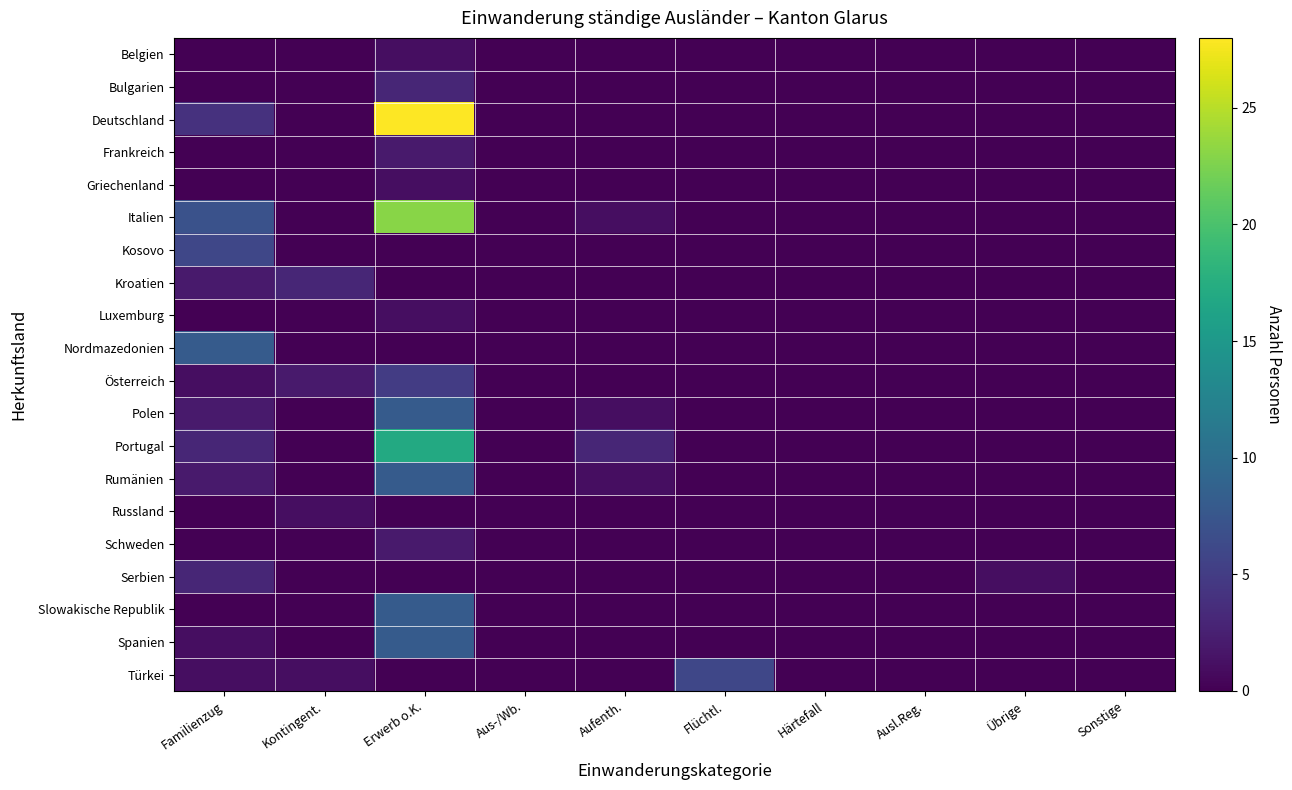

Reading left to right, transcribe all the data shown in this chart.

Belgien: Familienzug=0	Kontingent.=0	Erwerb o.K.=1	Aus-/Wb.=0	Aufenth.=0	Flüchtl.=0	Härtefall=0	Ausl.Reg.=0	Übrige=0	Sonstige=0
Bulgarien: Familienzug=0	Kontingent.=0	Erwerb o.K.=3	Aus-/Wb.=0	Aufenth.=0	Flüchtl.=0	Härtefall=0	Ausl.Reg.=0	Übrige=0	Sonstige=0
Deutschland: Familienzug=4	Kontingent.=0	Erwerb o.K.=28	Aus-/Wb.=0	Aufenth.=0	Flüchtl.=0	Härtefall=0	Ausl.Reg.=0	Übrige=0	Sonstige=0
Frankreich: Familienzug=0	Kontingent.=0	Erwerb o.K.=2	Aus-/Wb.=0	Aufenth.=0	Flüchtl.=0	Härtefall=0	Ausl.Reg.=0	Übrige=0	Sonstige=0
Griechenland: Familienzug=0	Kontingent.=0	Erwerb o.K.=1	Aus-/Wb.=0	Aufenth.=0	Flüchtl.=0	Härtefall=0	Ausl.Reg.=0	Übrige=0	Sonstige=0
Italien: Familienzug=7	Kontingent.=0	Erwerb o.K.=23	Aus-/Wb.=0	Aufenth.=1	Flüchtl.=0	Härtefall=0	Ausl.Reg.=0	Übrige=0	Sonstige=0
Kosovo: Familienzug=6	Kontingent.=0	Erwerb o.K.=0	Aus-/Wb.=0	Aufenth.=0	Flüchtl.=0	Härtefall=0	Ausl.Reg.=0	Übrige=0	Sonstige=0
Kroatien: Familienzug=2	Kontingent.=3	Erwerb o.K.=0	Aus-/Wb.=0	Aufenth.=0	Flüchtl.=0	Härtefall=0	Ausl.Reg.=0	Übrige=0	Sonstige=0
Luxemburg: Familienzug=0	Kontingent.=0	Erwerb o.K.=1	Aus-/Wb.=0	Aufenth.=0	Flüchtl.=0	Härtefall=0	Ausl.Reg.=0	Übrige=0	Sonstige=0
Nordmazedonien: Familienzug=8	Kontingent.=0	Erwerb o.K.=0	Aus-/Wb.=0	Aufenth.=0	Flüchtl.=0	Härtefall=0	Ausl.Reg.=0	Übrige=0	Sonstige=0
Österreich: Familienzug=1	Kontingent.=2	Erwerb o.K.=5	Aus-/Wb.=0	Aufenth.=0	Flüchtl.=0	Härtefall=0	Ausl.Reg.=0	Übrige=0	Sonstige=0
Polen: Familienzug=2	Kontingent.=0	Erwerb o.K.=8	Aus-/Wb.=0	Aufenth.=1	Flüchtl.=0	Härtefall=0	Ausl.Reg.=0	Übrige=0	Sonstige=0
Portugal: Familienzug=3	Kontingent.=0	Erwerb o.K.=17	Aus-/Wb.=0	Aufenth.=3	Flüchtl.=0	Härtefall=0	Ausl.Reg.=0	Übrige=0	Sonstige=0
Rumänien: Familienzug=2	Kontingent.=0	Erwerb o.K.=8	Aus-/Wb.=0	Aufenth.=1	Flüchtl.=0	Härtefall=0	Ausl.Reg.=0	Übrige=0	Sonstige=0
Russland: Familienzug=0	Kontingent.=1	Erwerb o.K.=0	Aus-/Wb.=0	Aufenth.=0	Flüchtl.=0	Härtefall=0	Ausl.Reg.=0	Übrige=0	Sonstige=0
Schweden: Familienzug=0	Kontingent.=0	Erwerb o.K.=2	Aus-/Wb.=0	Aufenth.=0	Flüchtl.=0	Härtefall=0	Ausl.Reg.=0	Übrige=0	Sonstige=0
Serbien: Familienzug=3	Kontingent.=0	Erwerb o.K.=0	Aus-/Wb.=0	Aufenth.=0	Flüchtl.=0	Härtefall=0	Ausl.Reg.=0	Übrige=1	Sonstige=0
Slowakische Republik: Familienzug=0	Kontingent.=0	Erwerb o.K.=8	Aus-/Wb.=0	Aufenth.=0	Flüchtl.=0	Härtefall=0	Ausl.Reg.=0	Übrige=0	Sonstige=0
Spanien: Familienzug=1	Kontingent.=0	Erwerb o.K.=8	Aus-/Wb.=0	Aufenth.=0	Flüchtl.=0	Härtefall=0	Ausl.Reg.=0	Übrige=0	Sonstige=0
Türkei: Familienzug=1	Kontingent.=1	Erwerb o.K.=0	Aus-/Wb.=0	Aufenth.=0	Flüchtl.=6	Härtefall=0	Ausl.Reg.=0	Übrige=0	Sonstige=0